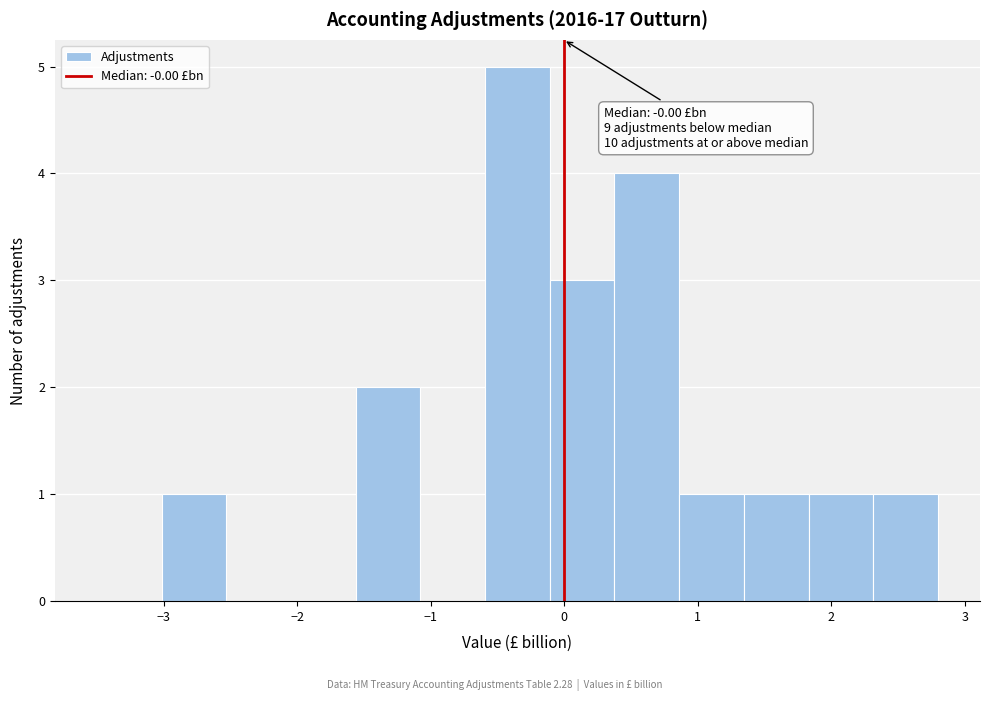

Over which range of the x-axis is the bar tallest?

-0.6 to -0.1